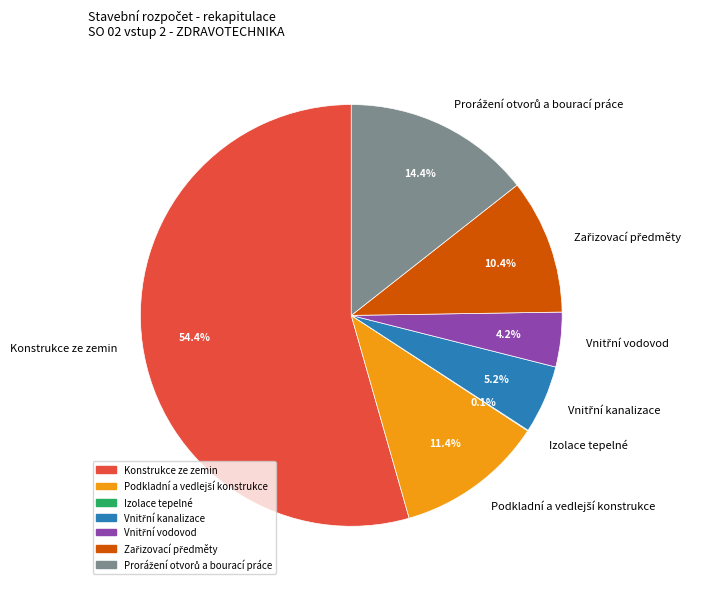

Does Konstrukce ze zemin represent more than half of the total?

Yes